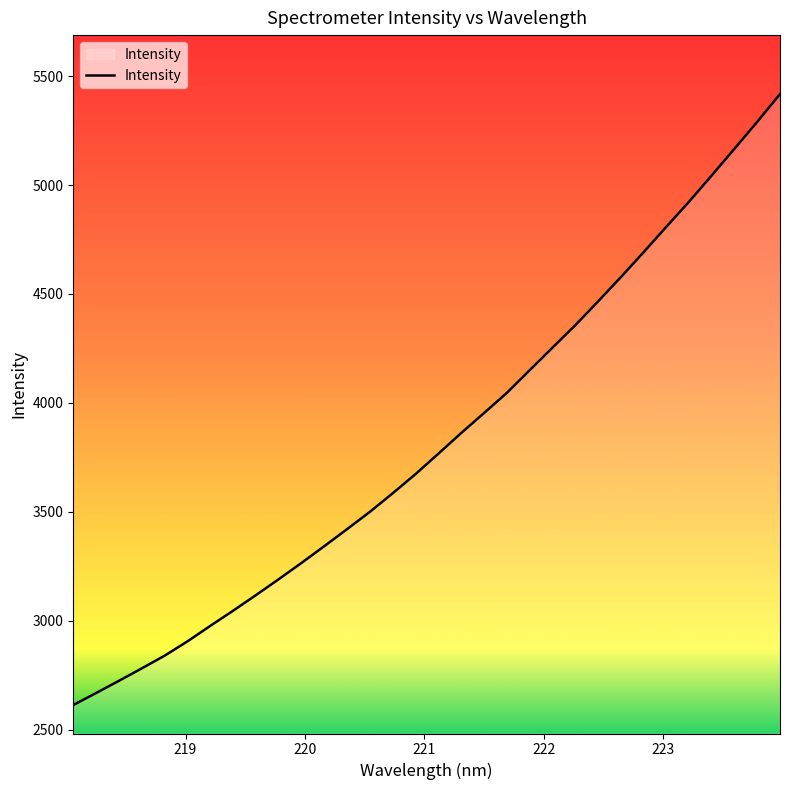

What is the greatest value displayed?

5417.4